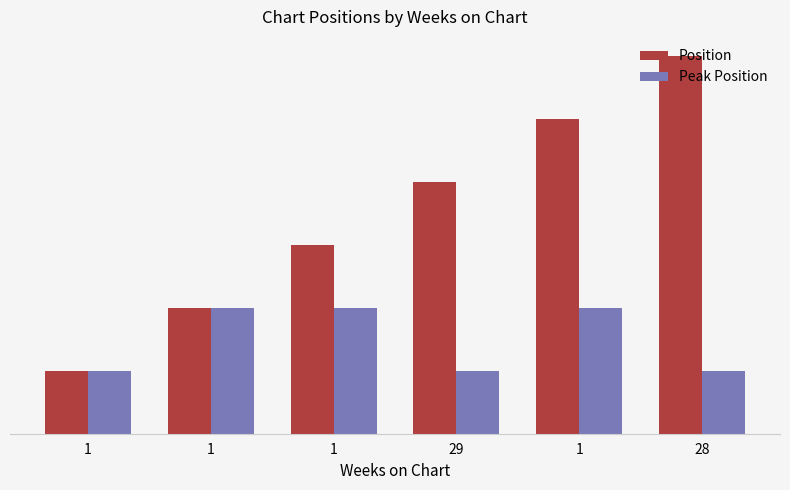

Reading right to left, list all the values displayed in this chart.

Position: 28=6	1=5	29=4	1=3	1=2	1=1
Peak Position: 28=1	1=2	29=1	1=2	1=2	1=1